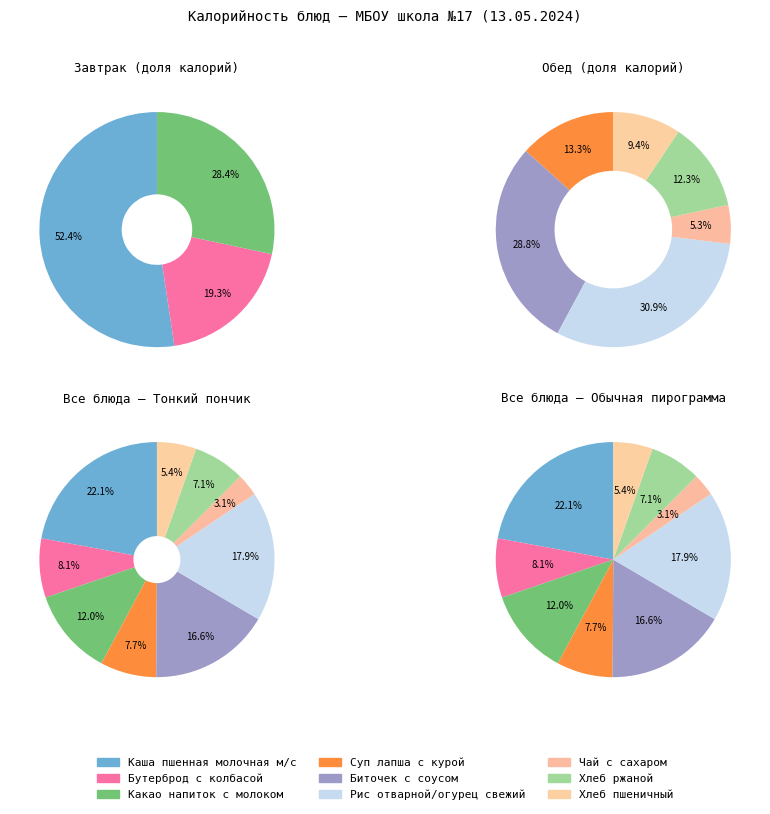

What percentage is NOT represented by Хлеб ржаной?

92.9%